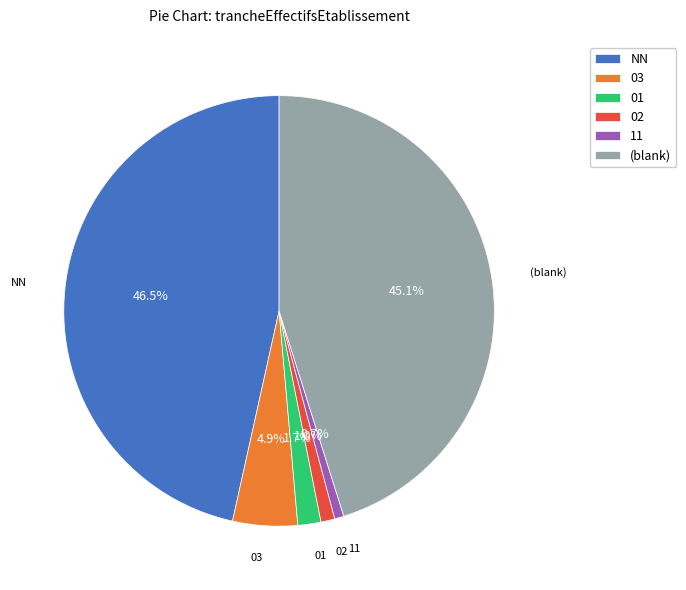

What percentage is the 02 slice, to the nearest percent?

1%